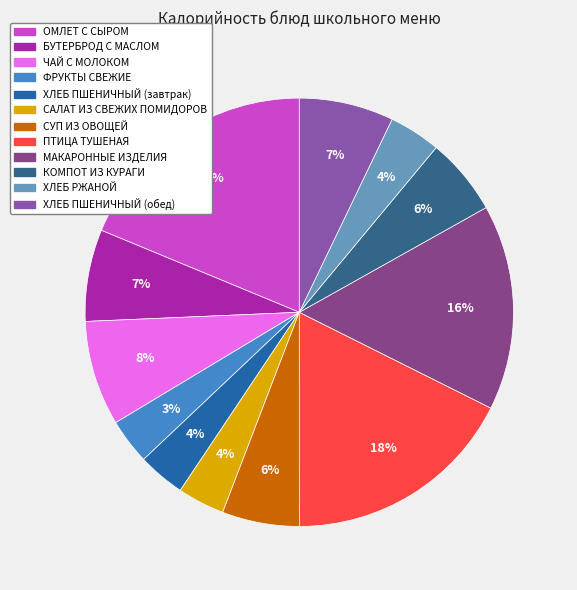

True or false: СУП ИЗ ОВОЩЕЙ accounts for 1% of the total.

False